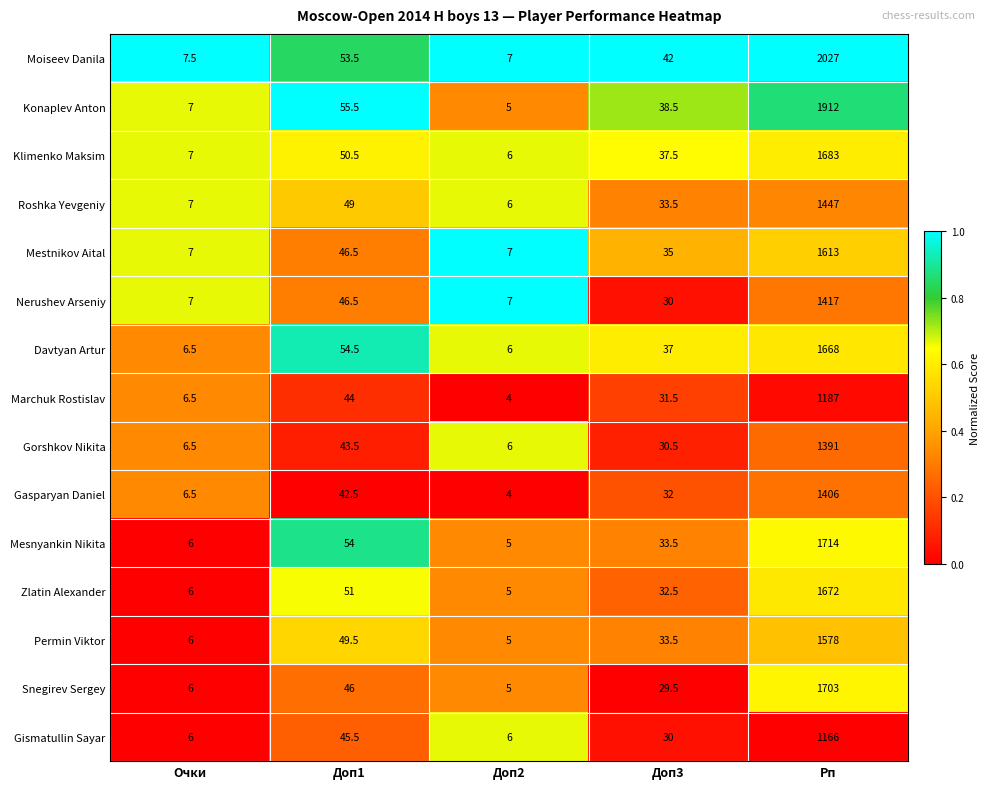

Is the value of Permin Viktor at Очки greater than the value of Roshka Yevgeniy at Очки?

No